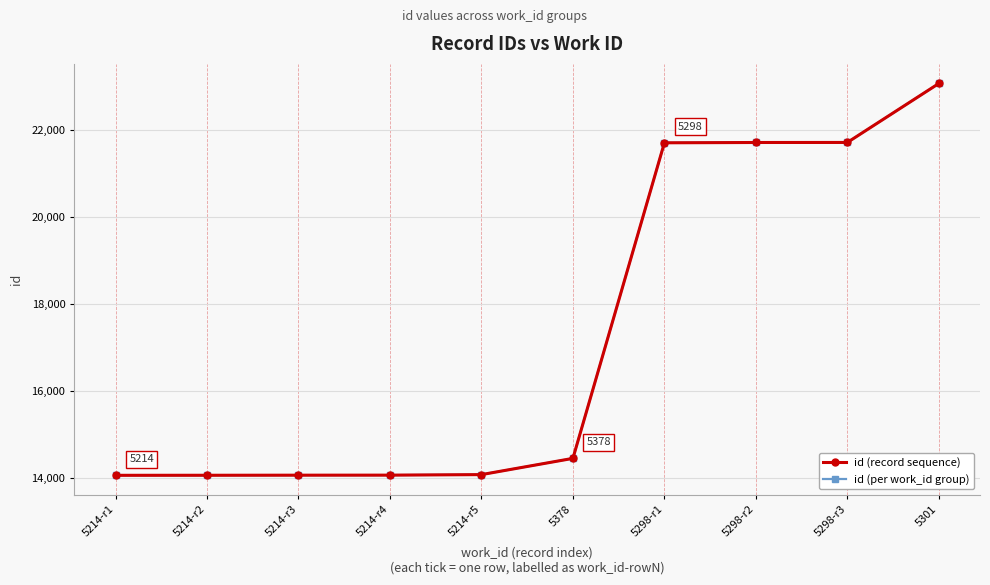

Where does the id (record sequence) series first go above 14459?

5298-r1